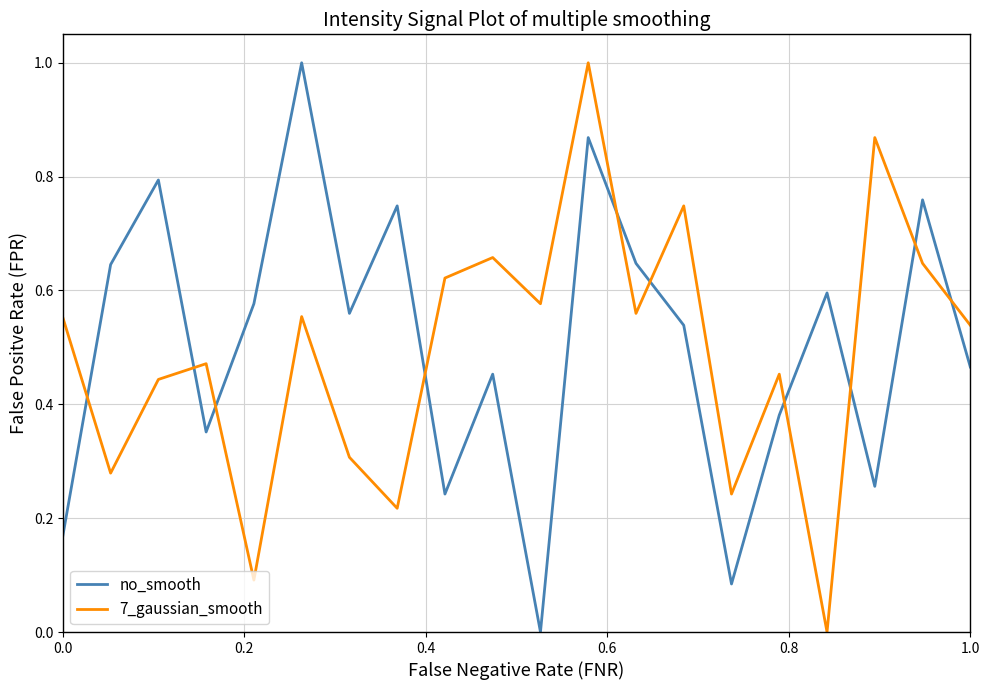

What is the maximum value shown in the chart?

1.0